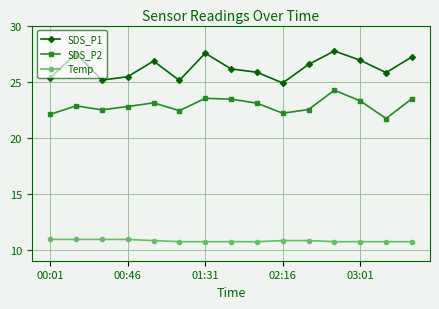

How many lines are shown in the chart?

3